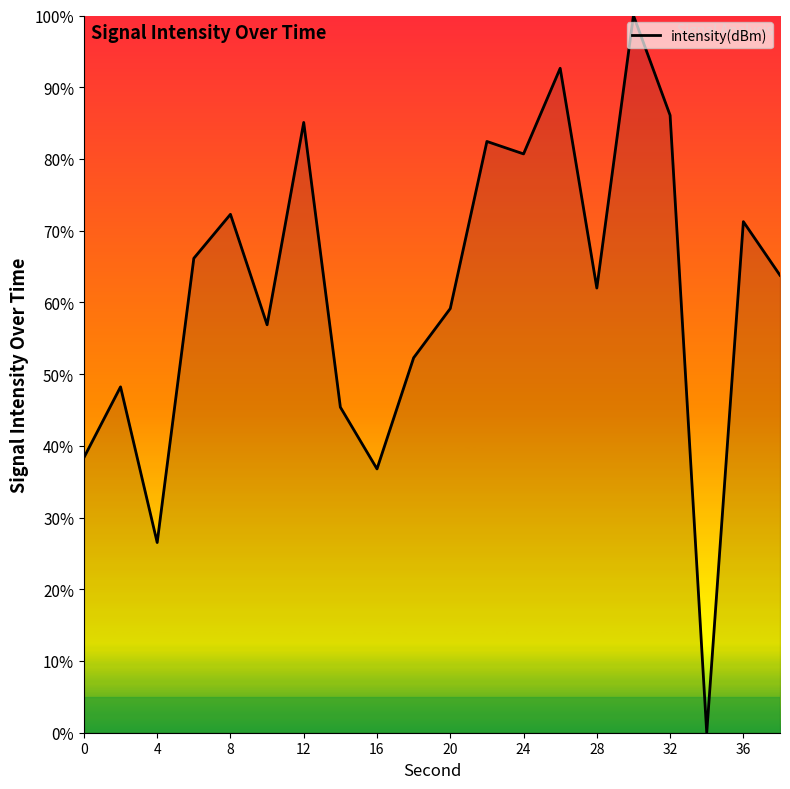

What is the difference between the maximum and minimum values?

100.0